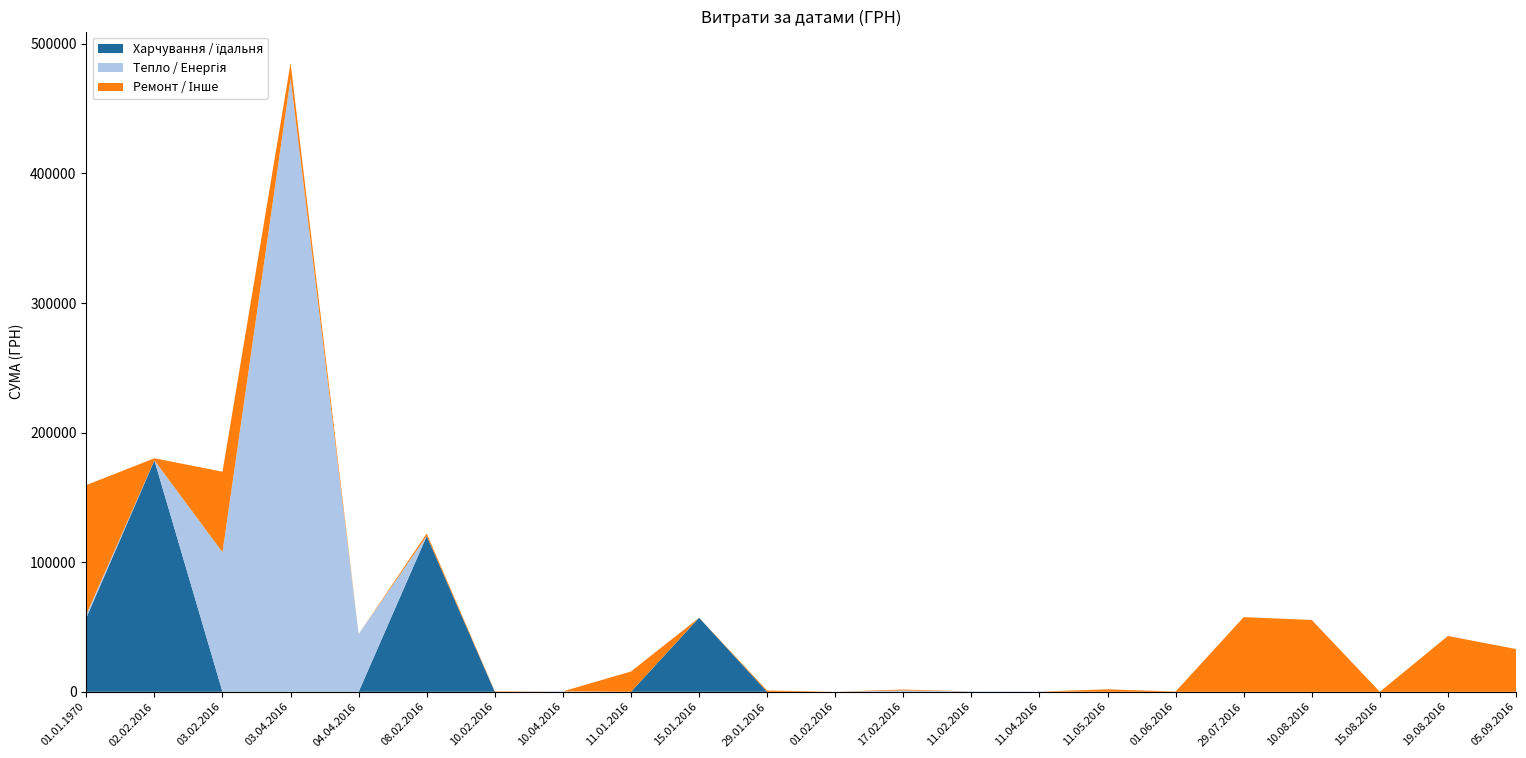

Reading right to left, list all the values displayed in this chart.

Харчування / їдальня: 0.0	0.0	0.0	0.0	0.0	0.0	0.0	0.0	0.0	0.0	0.0	0.0	57136.4	0.0	0.0	0.0	120228.0	0.0	0.0	0.0	178609.4	57136.4
Тепло / Енергія: 0.0	0.0	0.0	0.0	0.0	0.0	0.0	194.6	282.5	991.4	0.0	0.0	0.0	0.0	336.4	0.0	16.0	44520.3	473349.0	107731.0	0.0	2500.0
Ремонт / Інше: 33000.0	43071.9	5.0	55440.7	57611.7	200.0	1900.0	0.0	0.0	750.4	0.0	1000.0	0.0	15664.0	0.0	336.4	1900.0	0.0	11908.3	62098.3	1615.2	99890.0